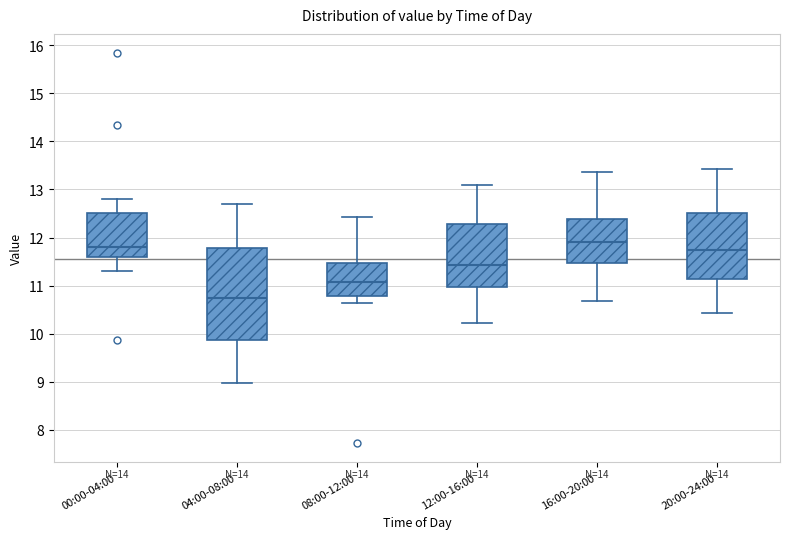

Reading left to right, transcribe this box plot: for each box, give where its median line is, the range the box spans, and where its two whiskers end, as read against the y-axis. The values are not printed on the chart, so give them approximately, as read against the axis.

00:00-04:00: median 11.8, box 11.6 to 12.5, whiskers 11.3 to 12.8
04:00-08:00: median 10.8, box 9.9 to 11.8, whiskers 9.0 to 12.7
08:00-12:00: median 11.1, box 10.8 to 11.5, whiskers 10.6 to 12.4
12:00-16:00: median 11.4, box 11.0 to 12.3, whiskers 10.2 to 13.1
16:00-20:00: median 11.9, box 11.5 to 12.4, whiskers 10.7 to 13.4
20:00-24:00: median 11.8, box 11.1 to 12.5, whiskers 10.4 to 13.4